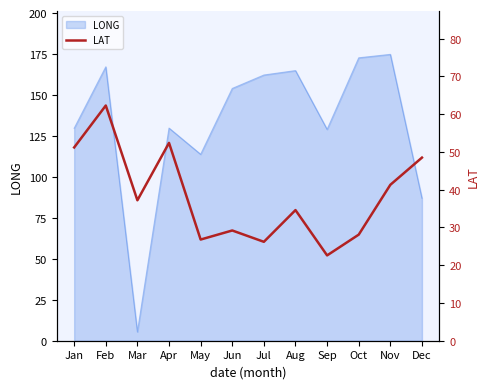

Is it true that the value at Sep is 4.6?

False